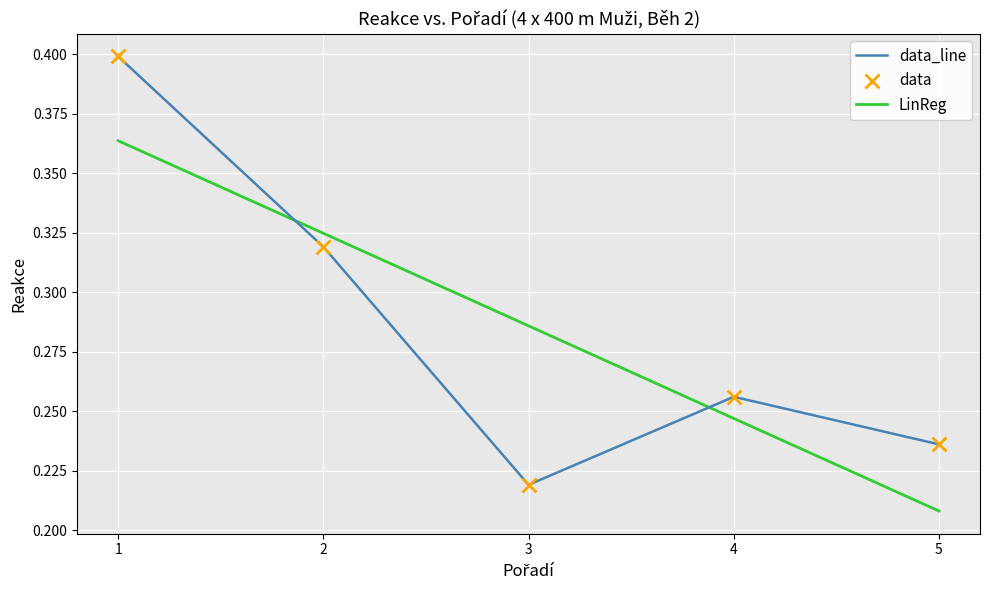

What is the change in value from 1 to 2?

-0.1